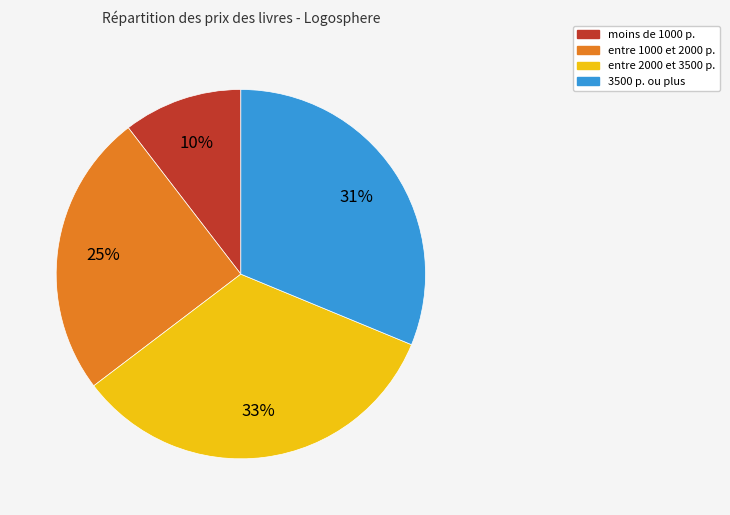

Is the sum of moins de 1000 р. and 3500 р. ou plus greater than half?

No